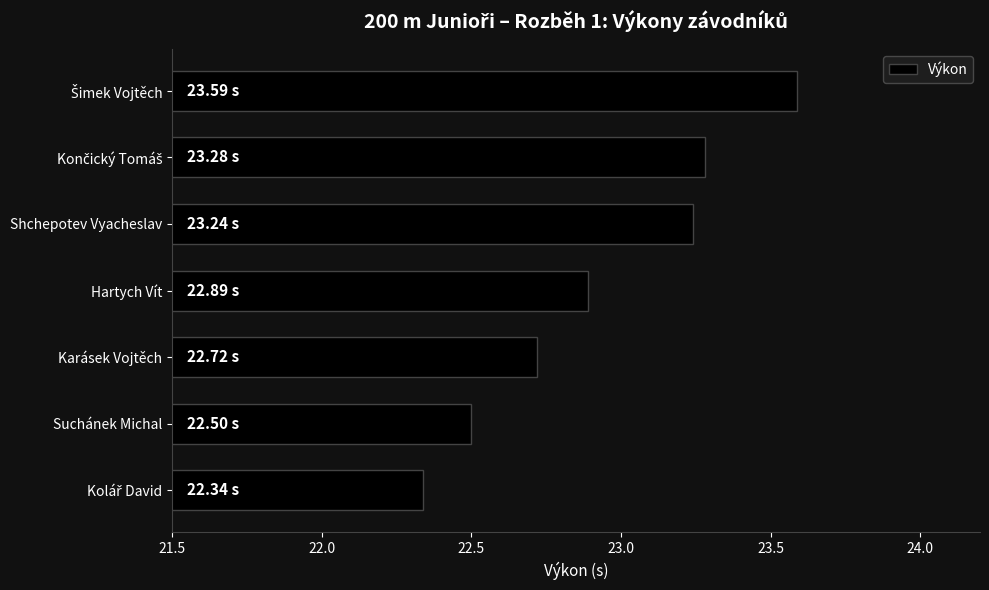

What is the sum of all values?

160.6